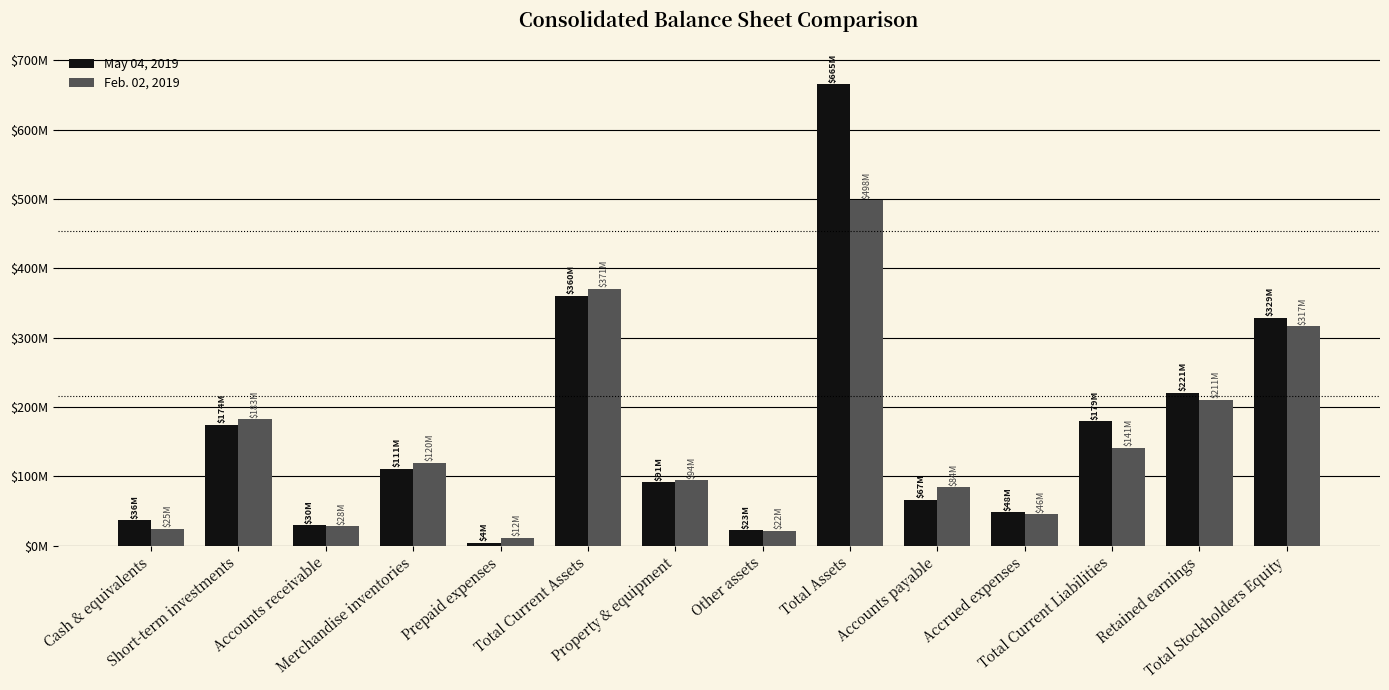

Reading left to right, transcribe all the data shown in this chart.

May 04, 2019: 36493000	174404000	29886000	111215000	4377000	360203000	91204000	22696000	664997000	66567000	47916000	179338000	220827000	328504000
Feb. 02, 2019: 24603000	182711000	28137000	119585000	11750000	370588000	94304000	21805000	497906000	84282000	45658000	141086000	210507000	316836000